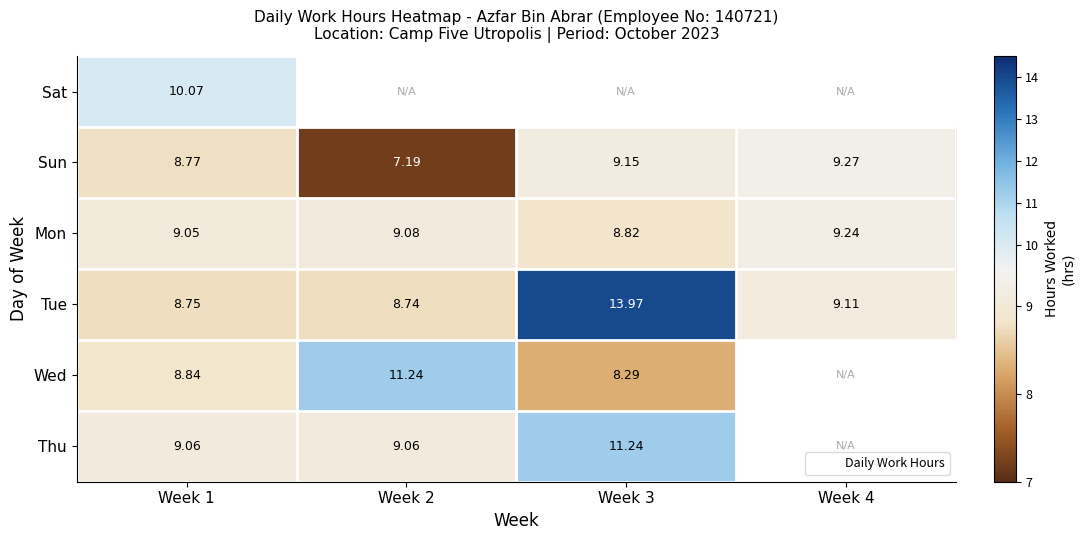

Between Week 1 and Week 4, which series saw the biggest shift?

Sun